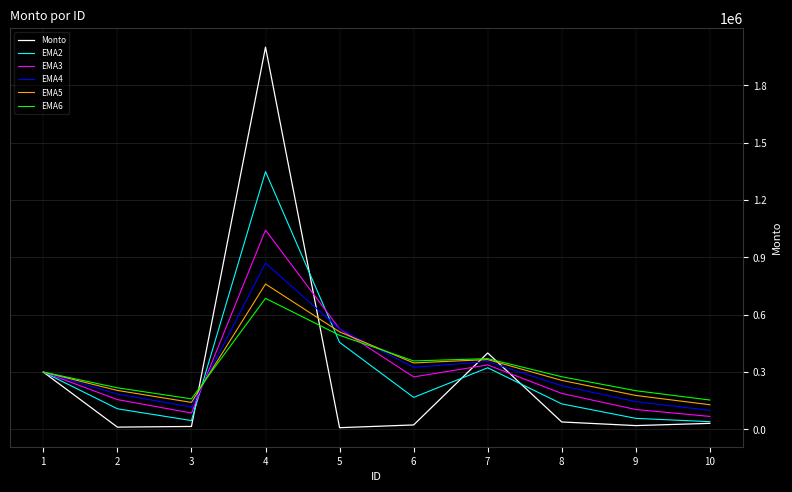

What is the difference between the maximum and second lowest values in the EMA3 series?

957125.0